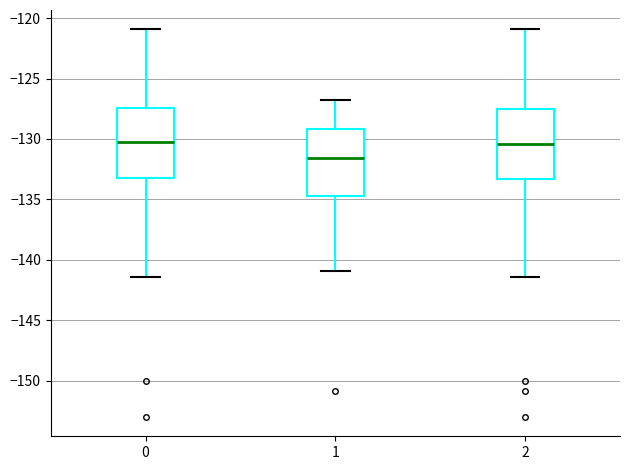

Which box's median line is the lowest?

1